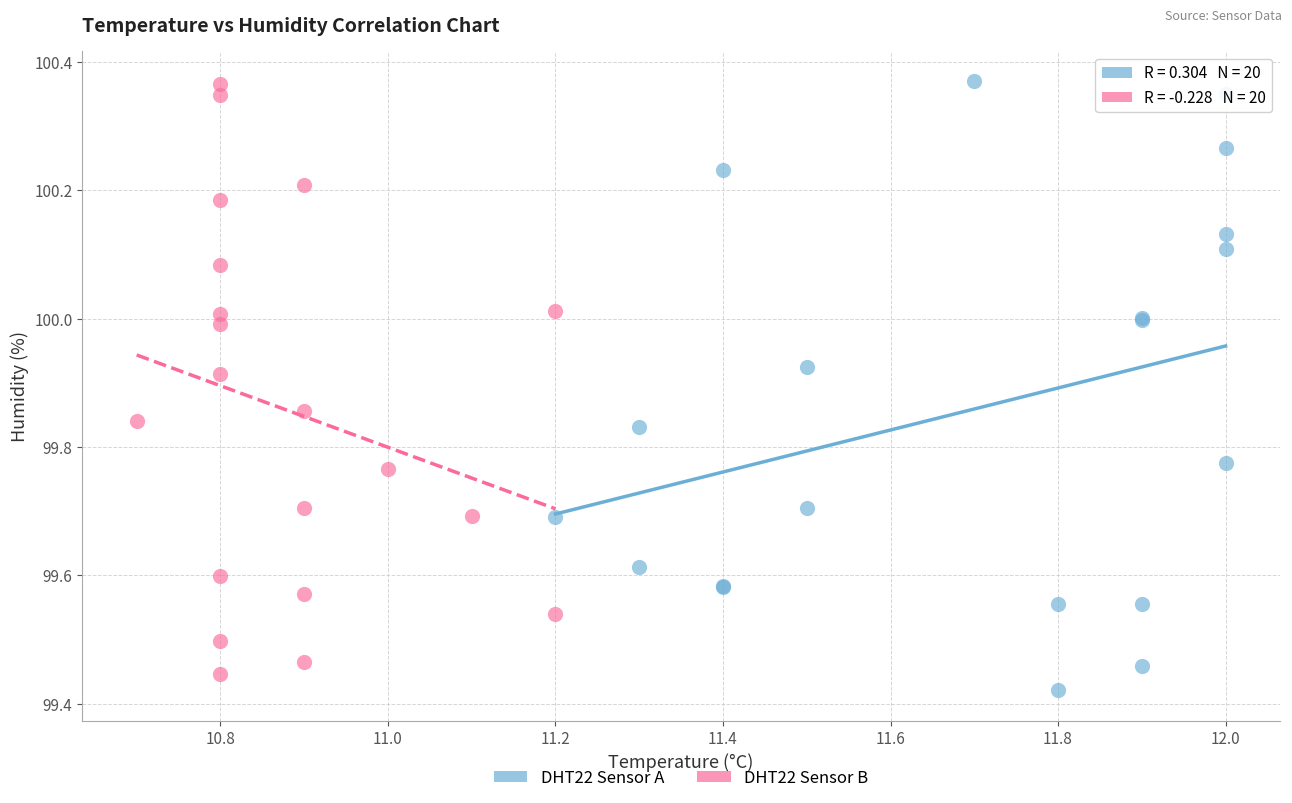

What are all the series names shown in the legend?

DHT22 Sensor A, DHT22 Sensor B